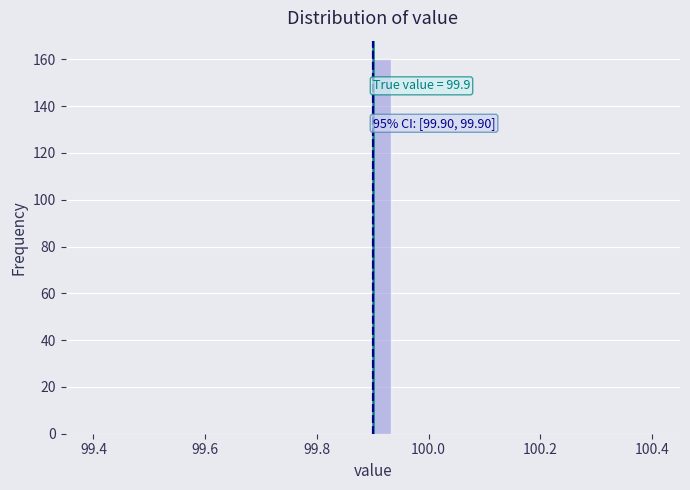

Around what value on the x-axis is the tallest bar? Give the approximate position of its centre, as read against the axis.

99.92